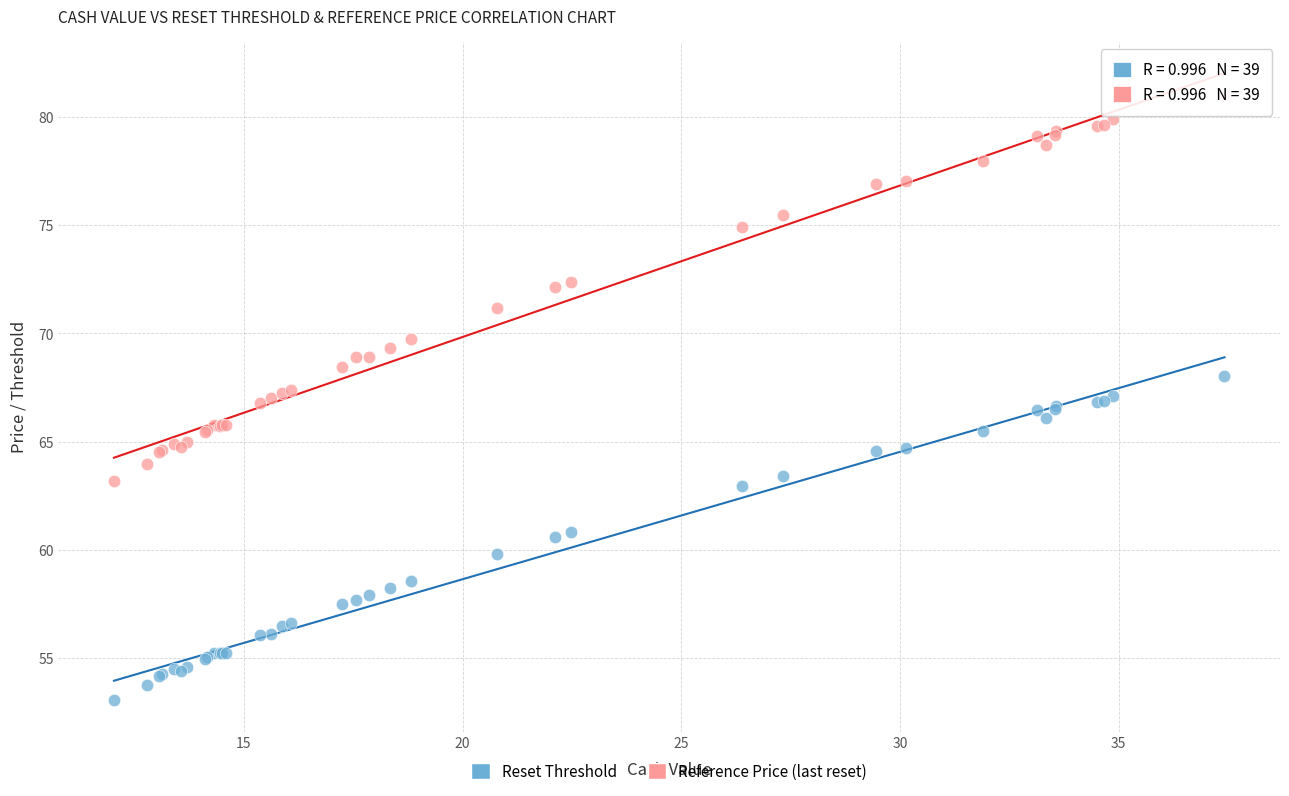

Which series reaches the minimum Y coordinate?

Reset Threshold